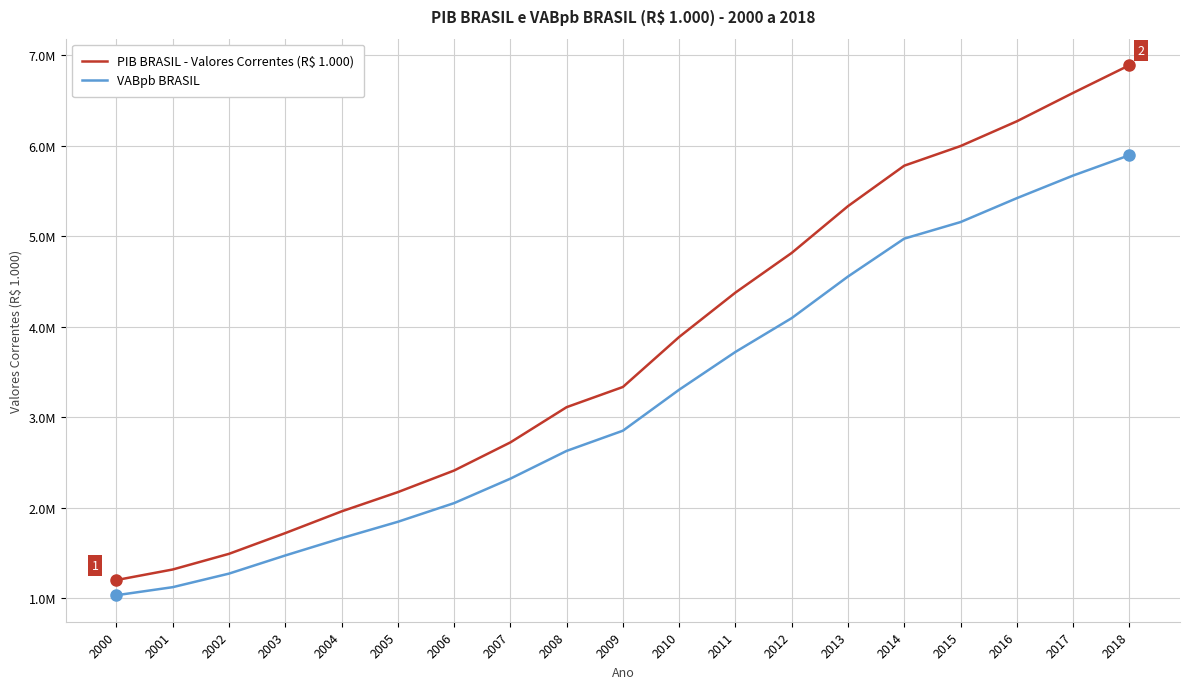

What is the value of the VABpb BRASIL point at the 10th from the left?

2849762.8